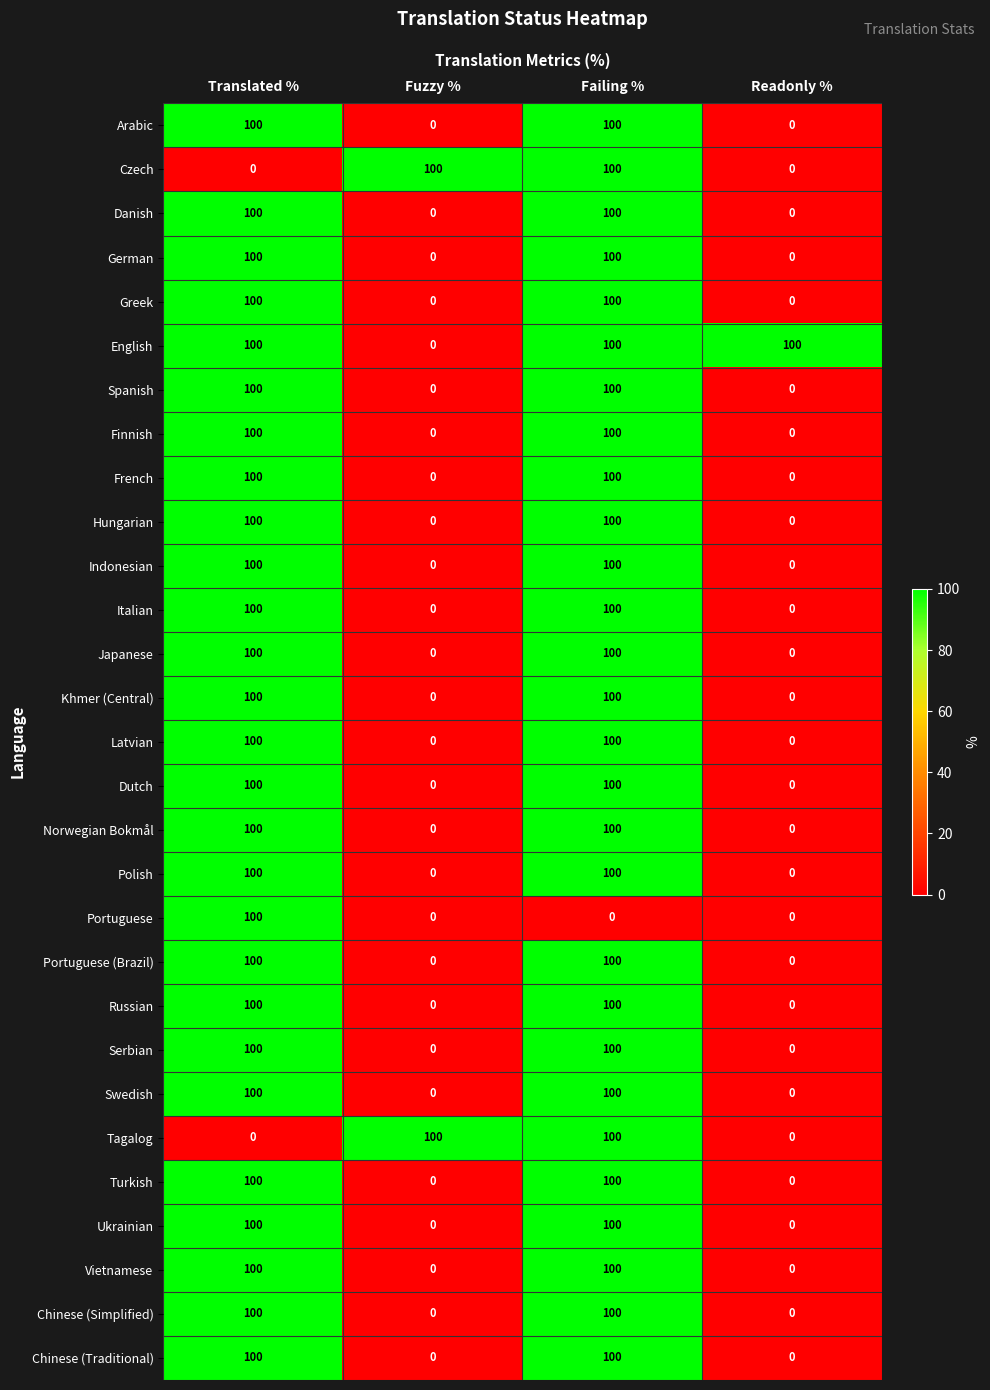

True or false: Hungarian has a value of 36 at Failing %.

False